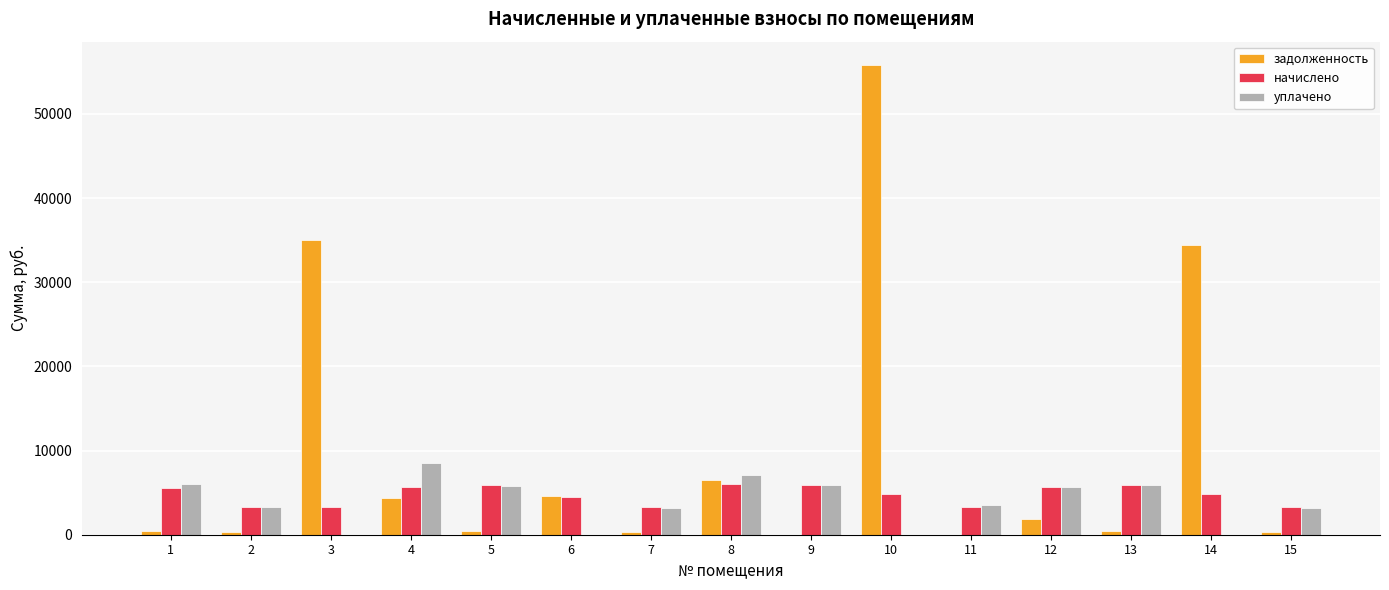

What is the total value across all series at 9?

11790.1